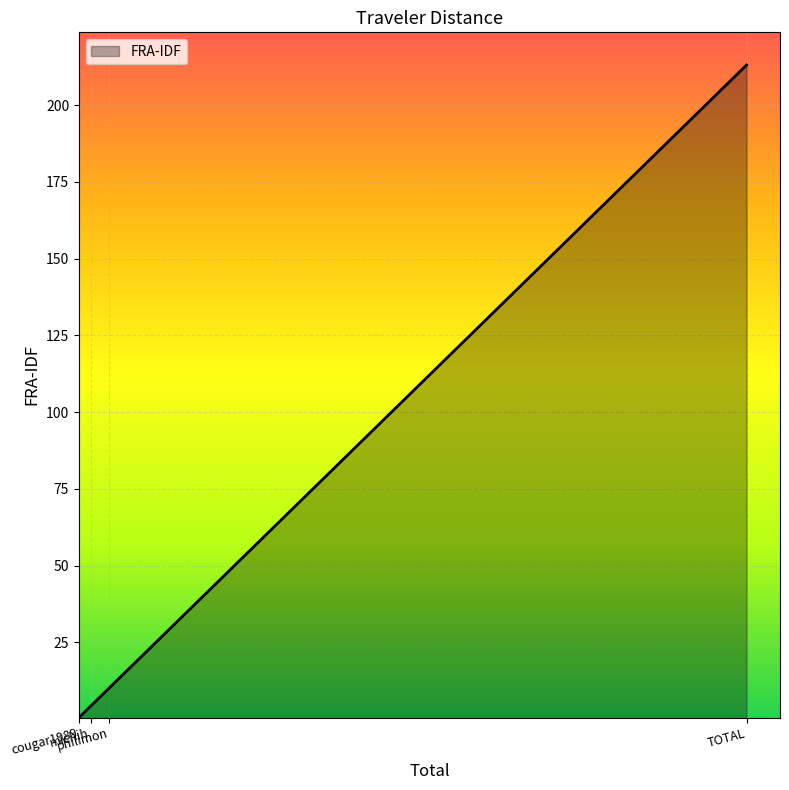

Rank the categories by value from highest to lowest.

TOTAL, philimon, michih, cougar1989